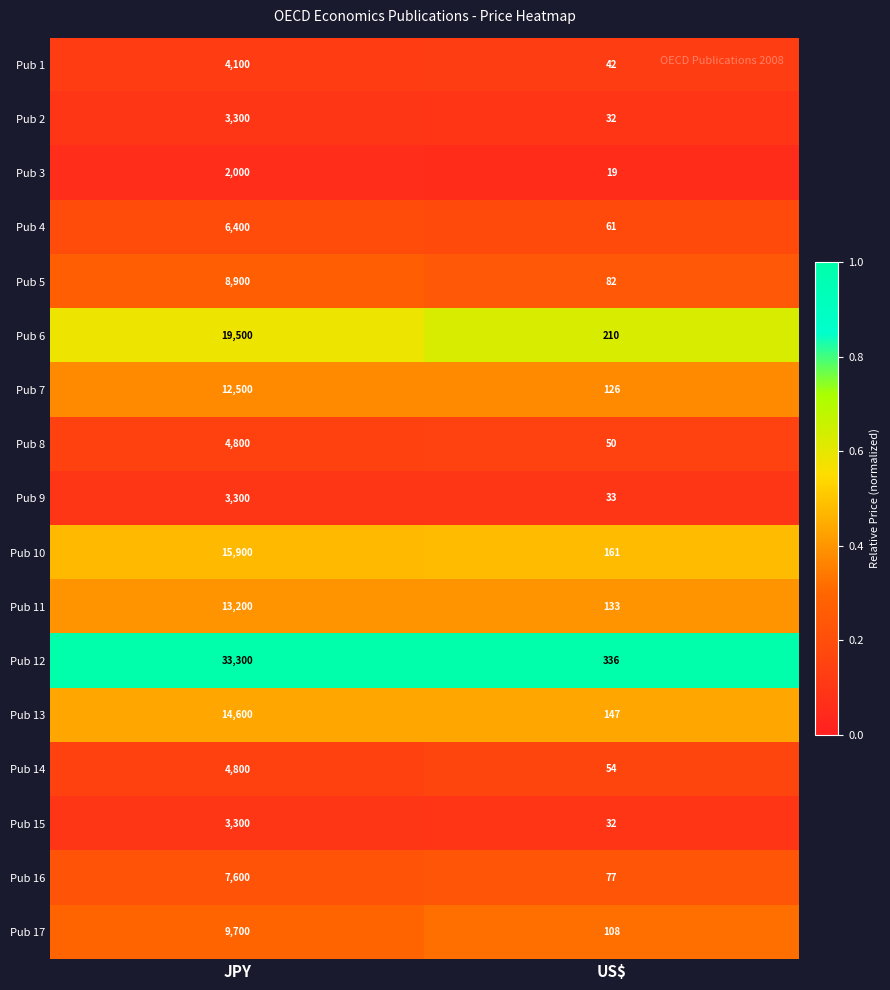

What is the approximate value of Pub 2 at US$?

32